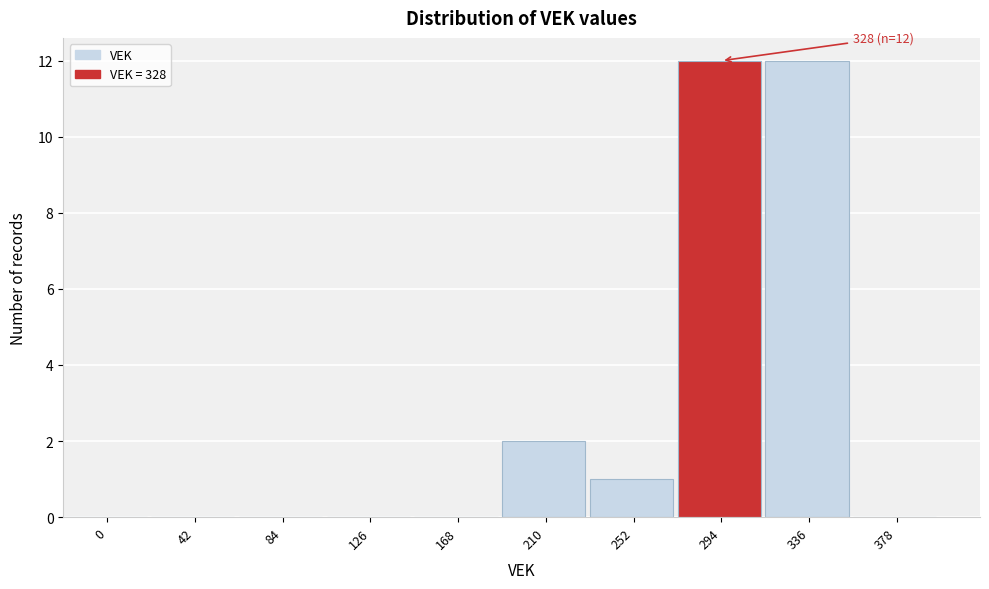

Reading left to right, what are all the values shown in this chart?

0=0	42=0	84=0	126=0	168=0	210=2	252=1	294=12	336=12	378=0